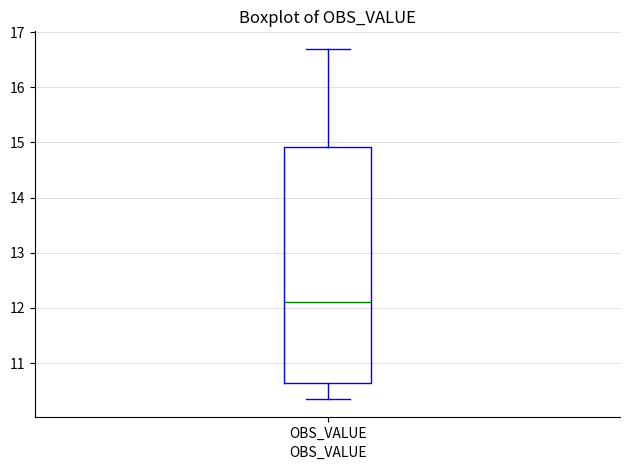

Where does the lower whisker of the box for OBS_VALUE end on the y-axis? The values are not printed on the chart, so give them approximately, as read against the axis.

10.3